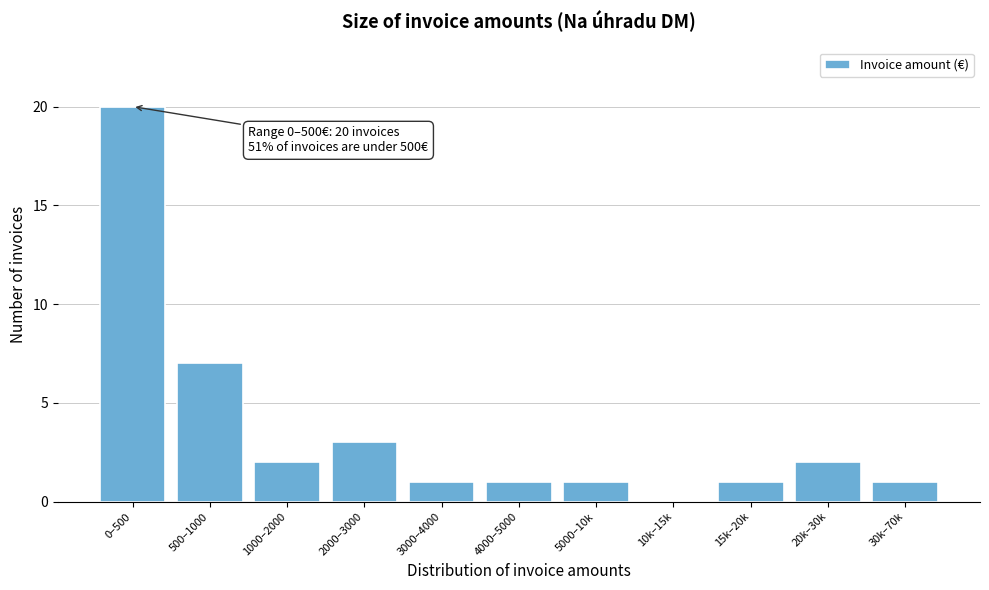

Reading left to right, extract all data points from this chart.

0–500=20	500–1000=7	1000–2000=2	2000–3000=3	3000–4000=1	4000–5000=1	5000–10k=1	10k–15k=0	15k–20k=1	20k–30k=2	30k–70k=1